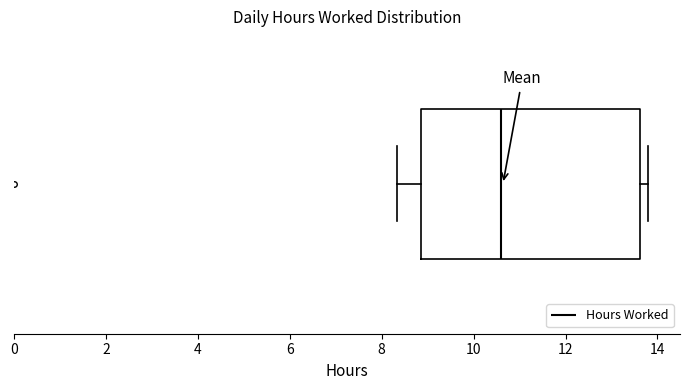

Read this box plot against the x-axis: the position of the median line, the range covered by the box, and the ends of both whiskers. The values are not printed on the chart, so give them approximately, as read against the axis.

median 10.6, box 8.8 to 13.6, whiskers 8.4 to 13.8